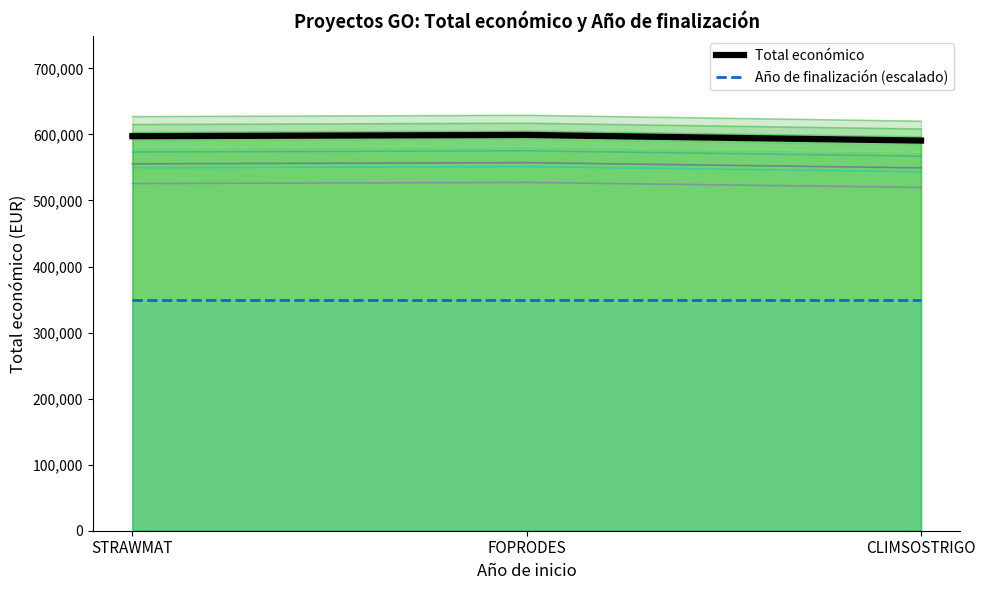

Which series changed the most between STRAWMAT and CLIMSOSTRIGO?

Total económico